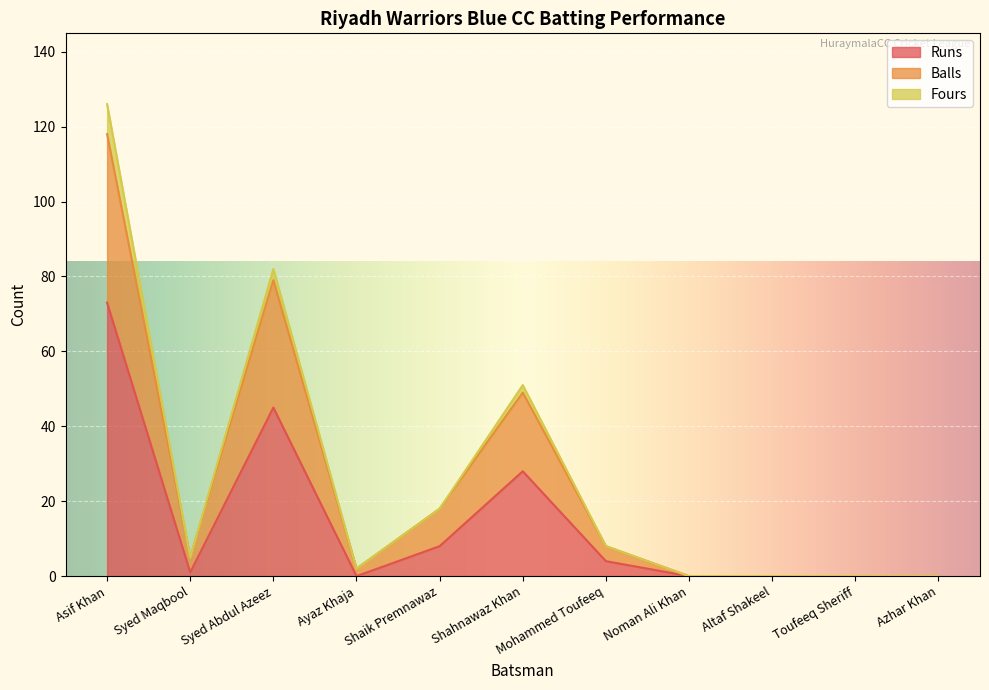

True or false: Runs has a value of 0 at Altaf Shakeel.

True